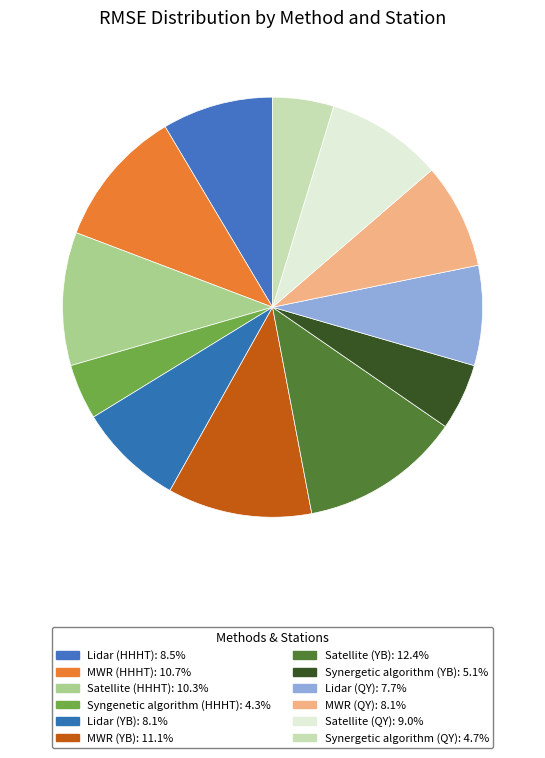

Which has a higher value, Syngenetic algorithm (HHHT) or Lidar (HHHT)?

Lidar (HHHT)